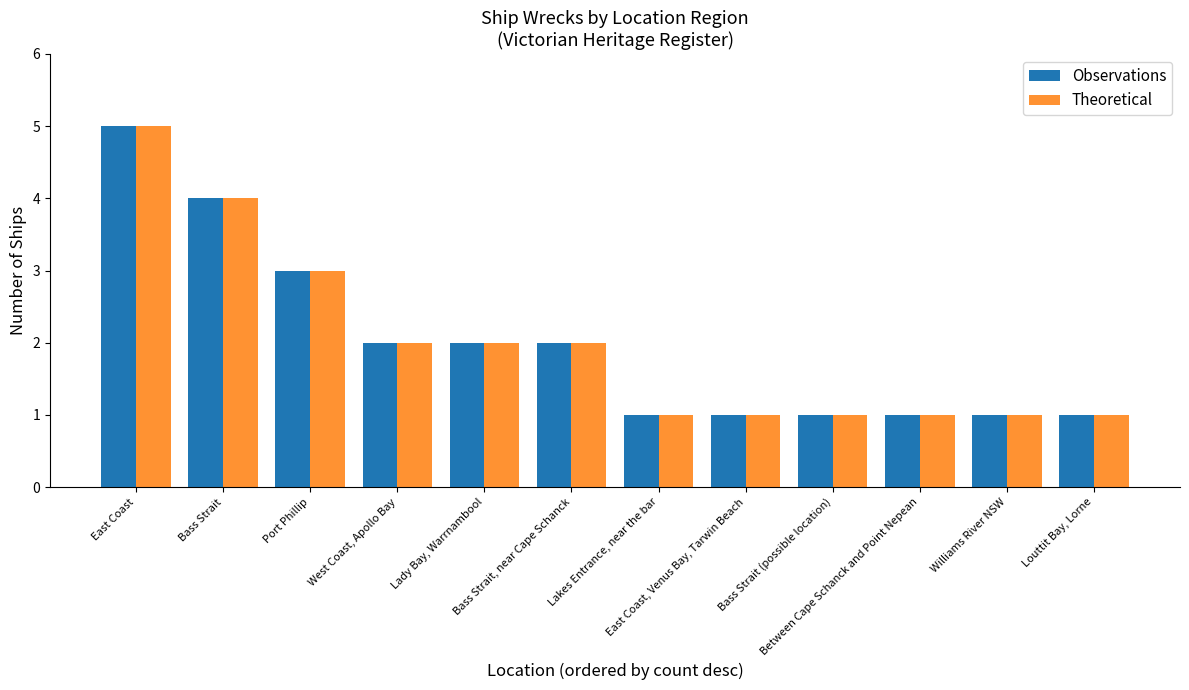

What is the smallest value displayed?

1